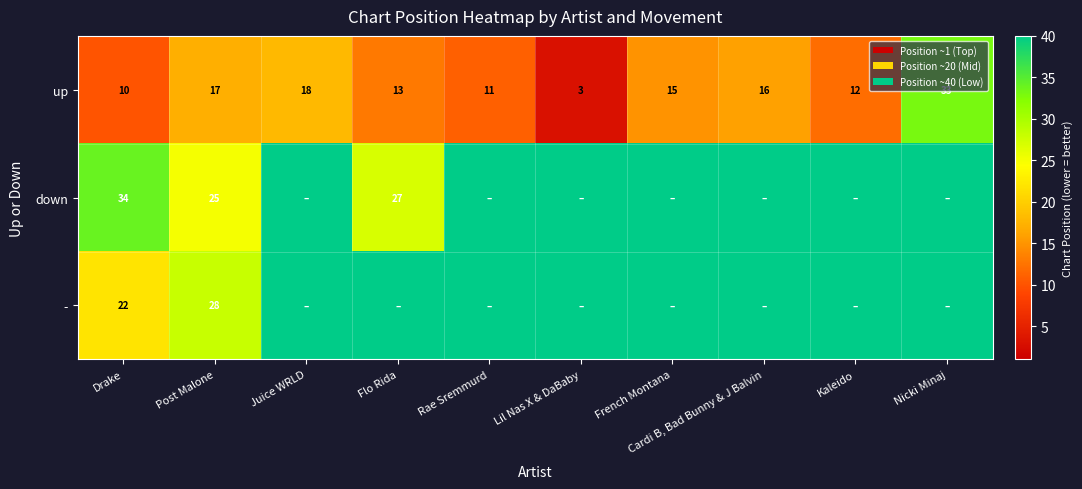

Is the value of down at Drake greater than the value of up at Drake?

Yes